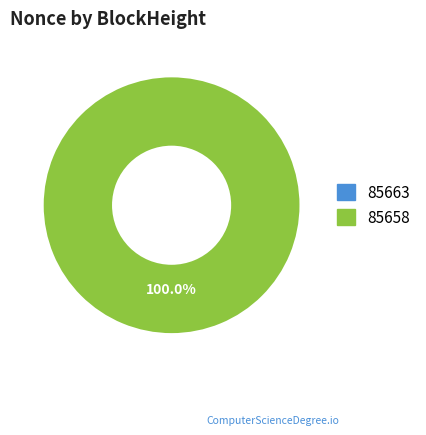

What percentage is the 85658 slice, to the nearest percent?

100%